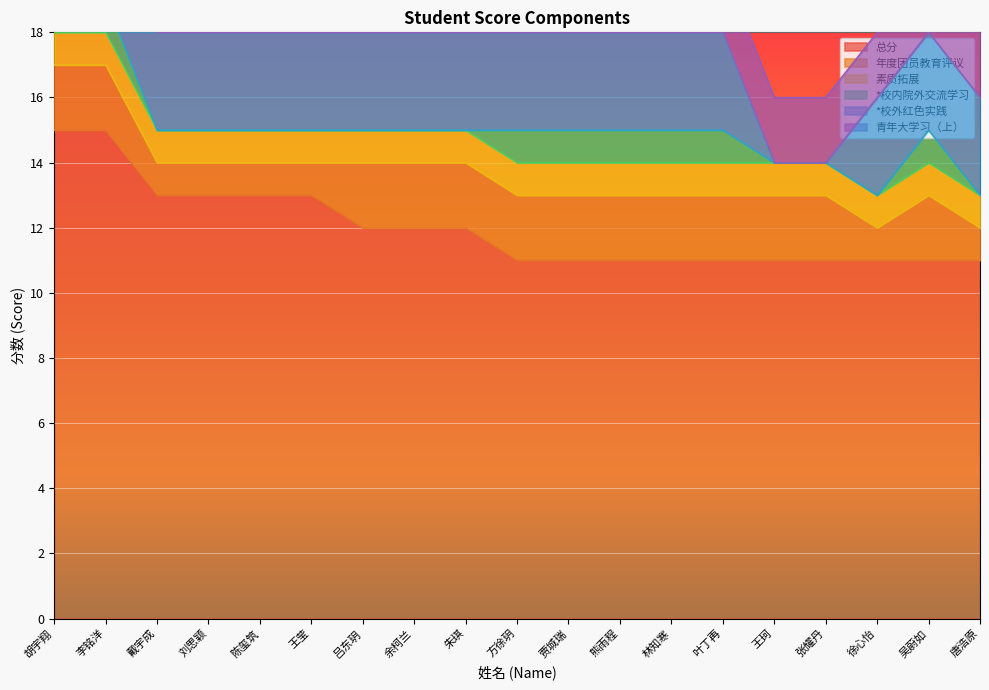

True or false: *校内院外交流学习 has more than 0 points higher than both neighbors.

True